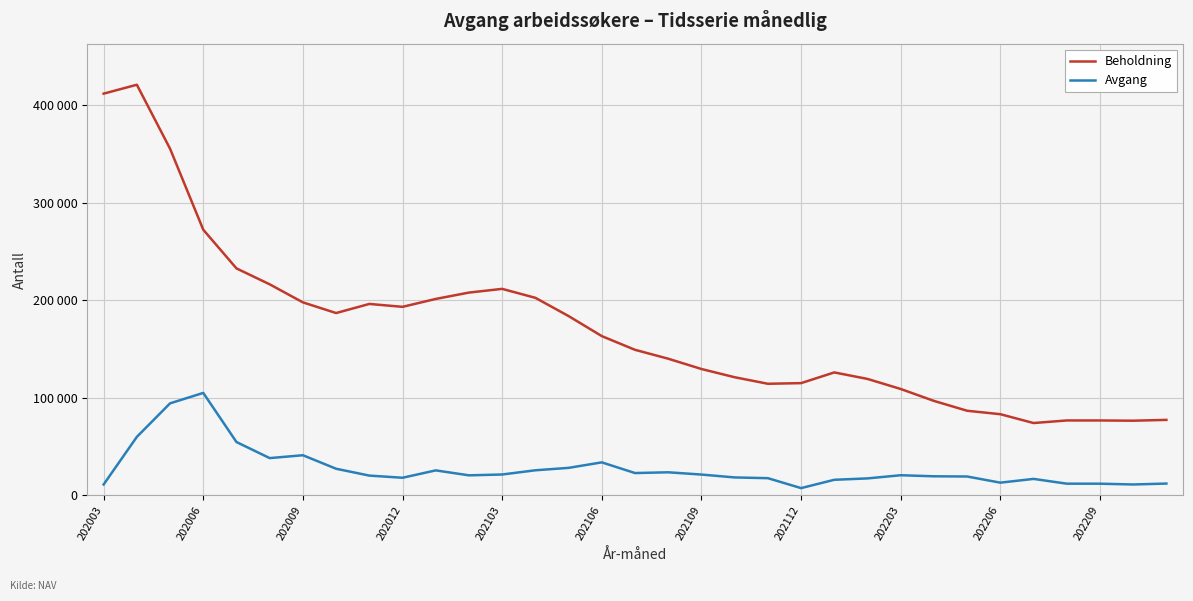

Where does the Beholdning series first go above 149277?

202003